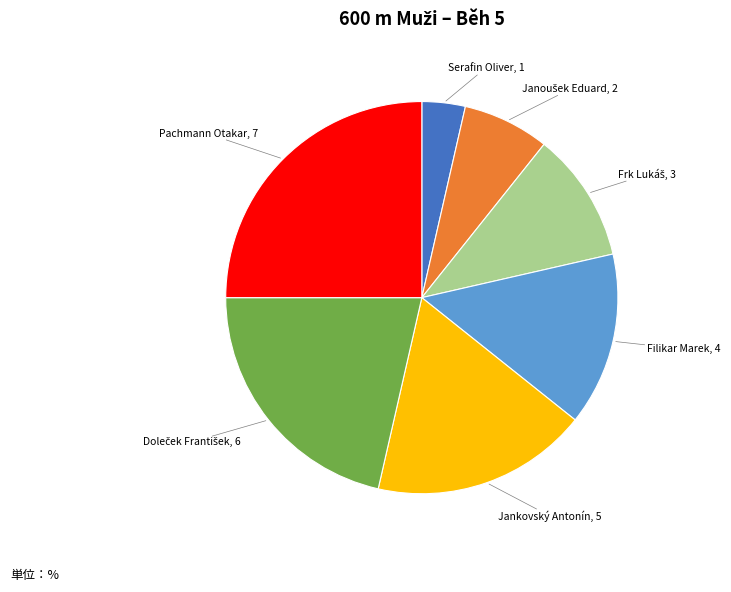

Does any single category account for the majority?

No